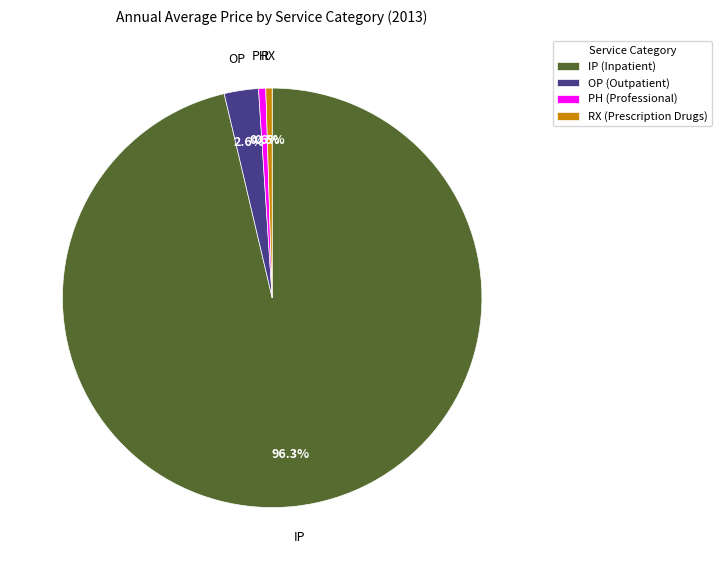

To the nearest percent, what is the difference between the largest and smallest slice percentages?

96%